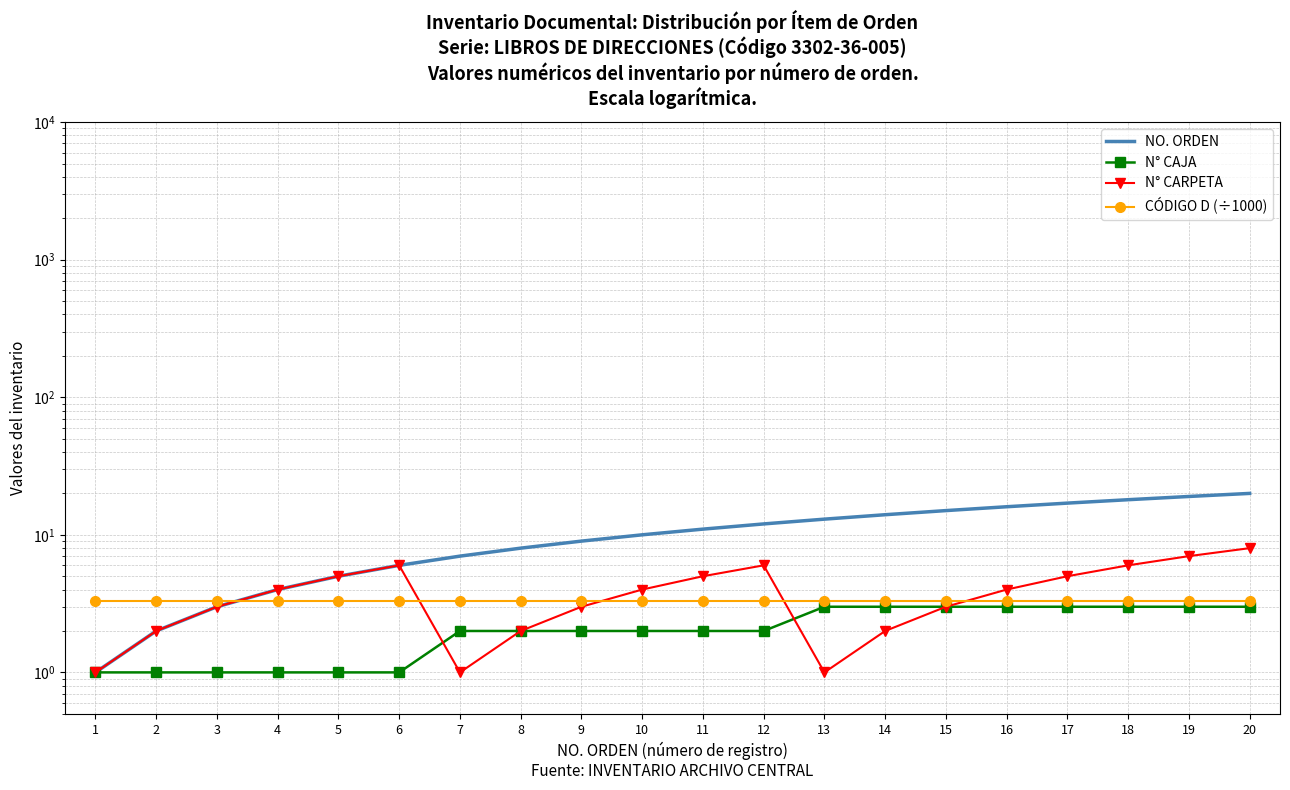

True or false: NO. ORDEN and N° CARPETA intersect in this chart.

False